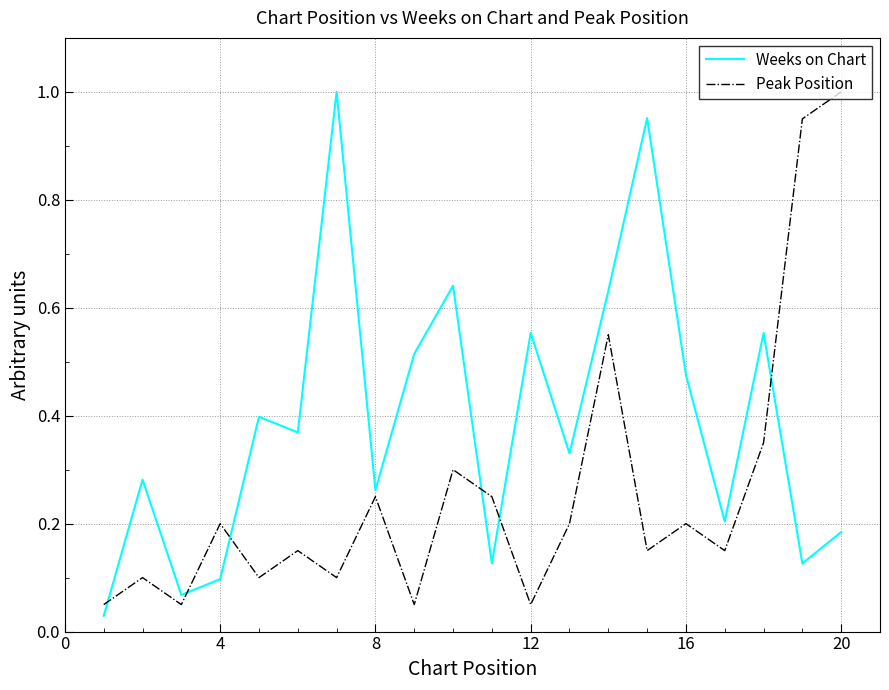

List the series in order of their overall mean, lowest first.

Peak Position, Weeks on Chart